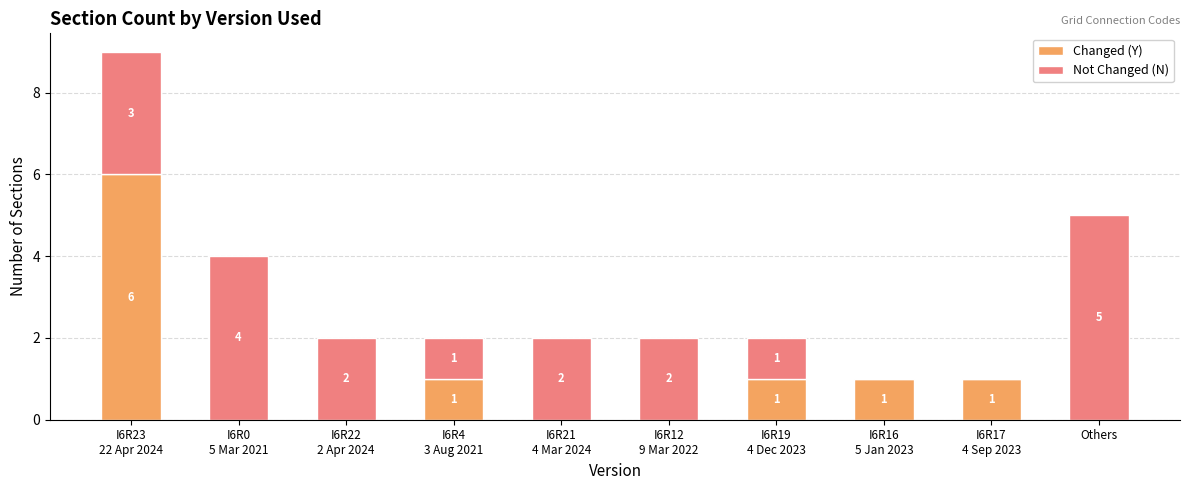

What is the maximum value for Changed (Y)?

6